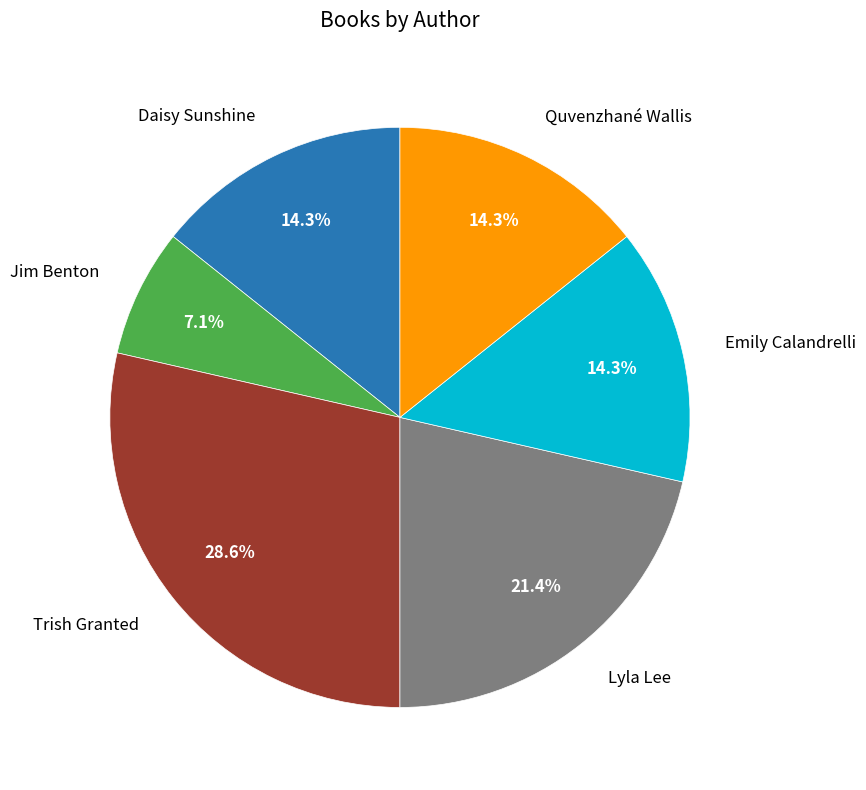

Count the number of slices in the pie.

6